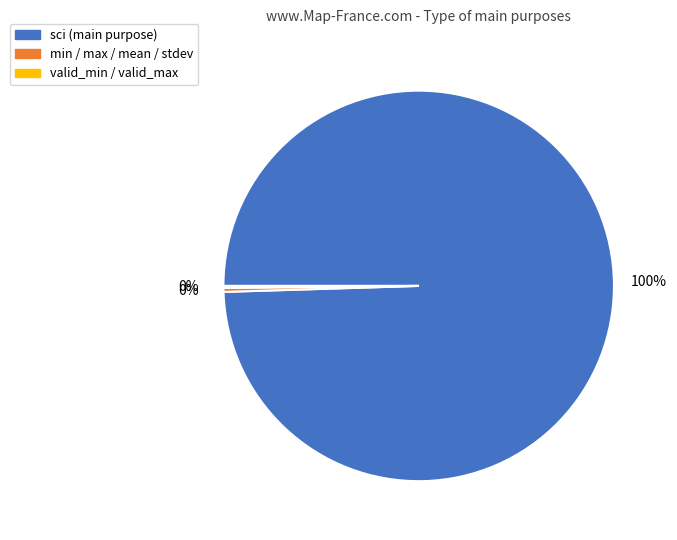

Does any single category account for the majority?

Yes